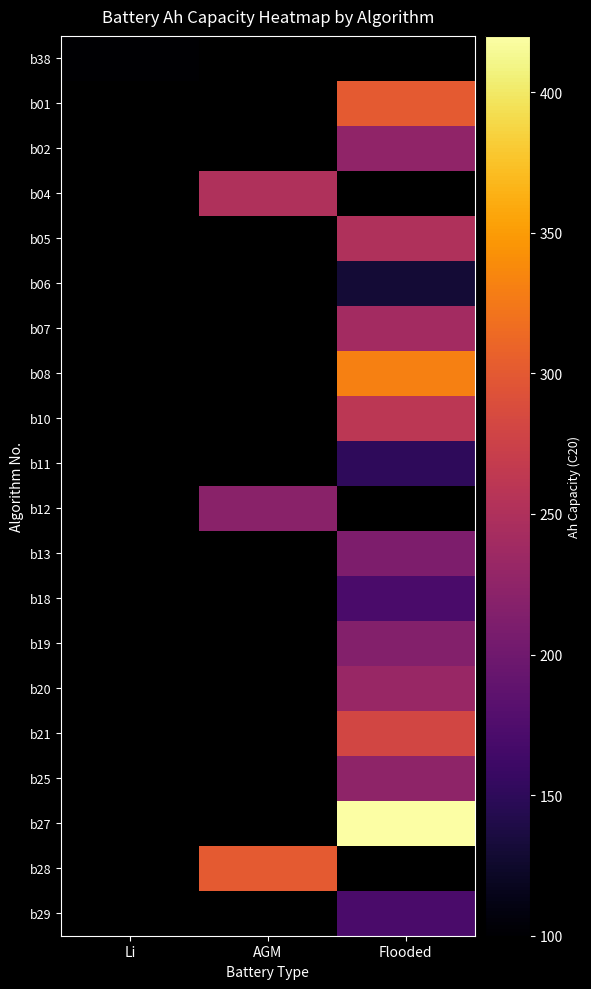

The b05 series shows 164.8 at Flooded. True or false?

False